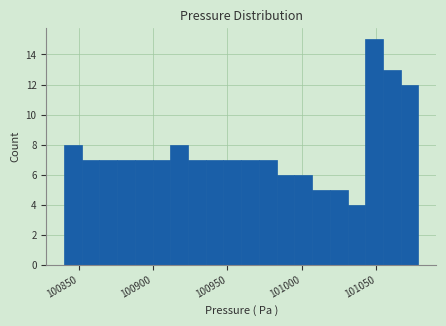

Around what value on the x-axis is the tallest bar? Give the approximate position of its centre, as read against the axis.

101050